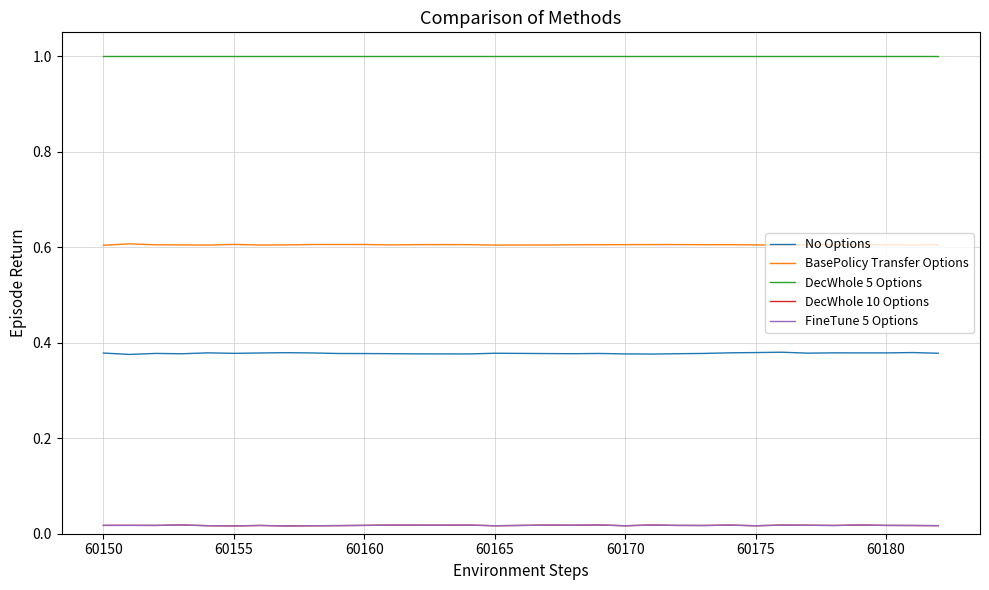

At how many categories does at least one series exceed 0?

33